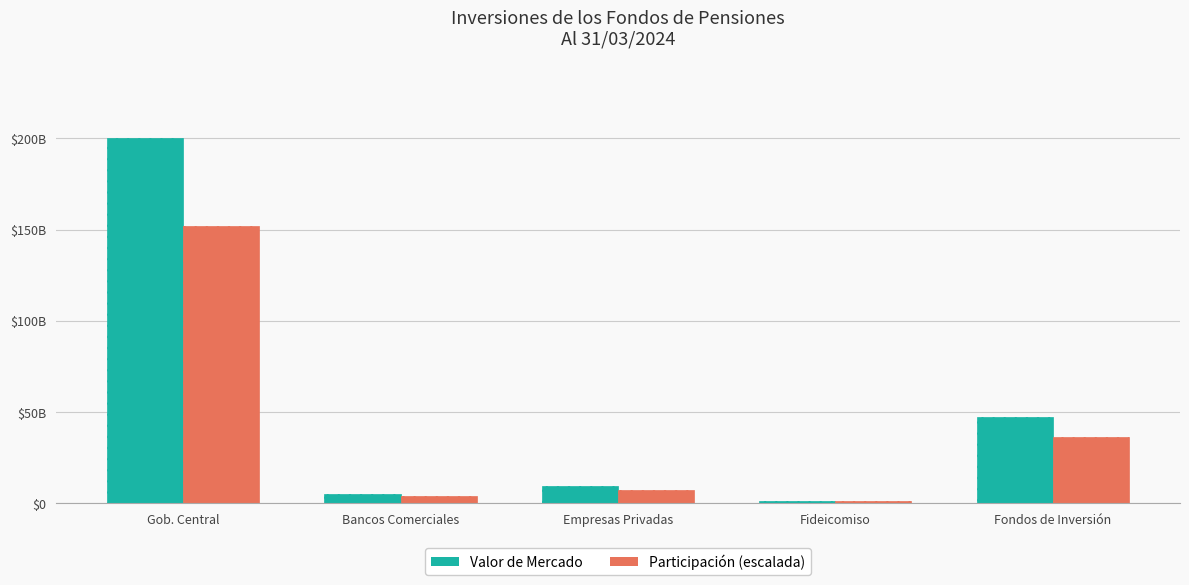

True or false: Participación (escalada) has a value of 7212067415.8 at Empresas Privadas.

True